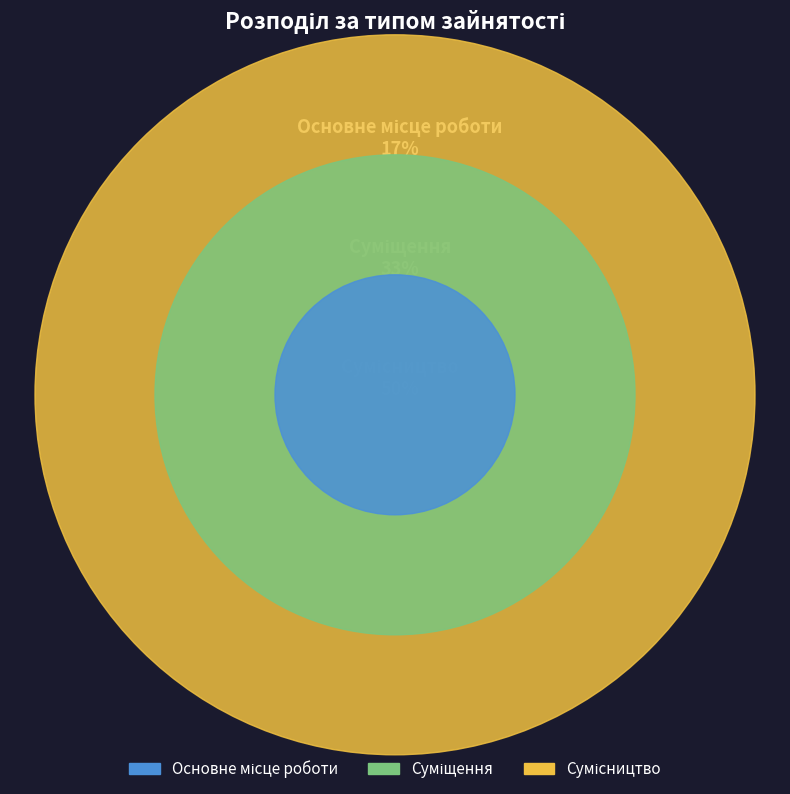

To the nearest percent, what is the combined percentage of Суміщення and Сумісництво?

83%